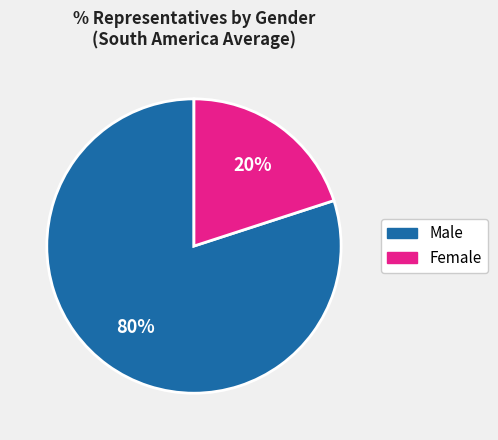

To the nearest percent, what is the average slice percentage?

50%